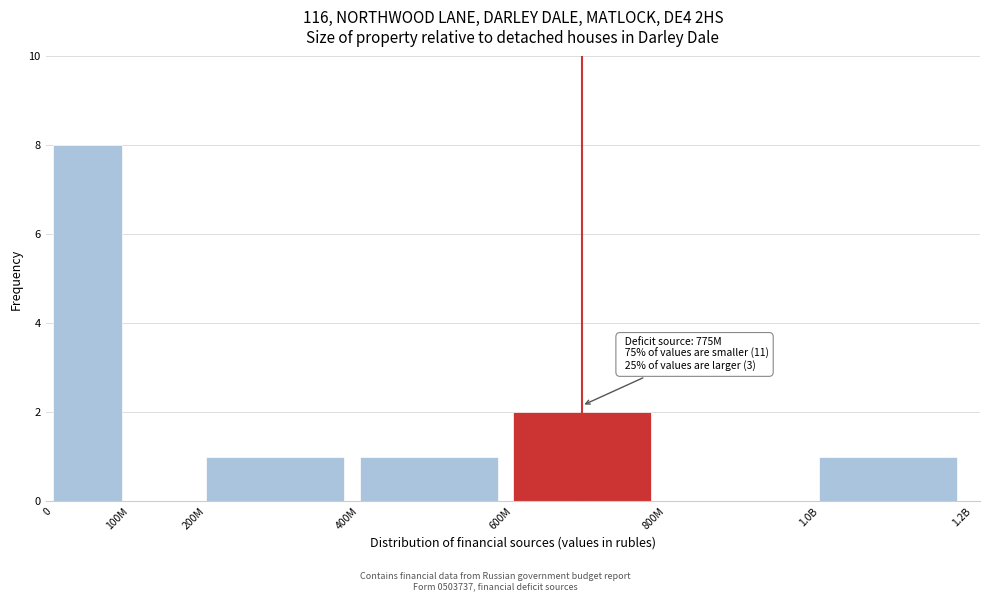

Reading left to right, extract all data points from this chart.

0=8	100M=0	200M=1	400M=1	600M=2	800M=0	1.0B=1